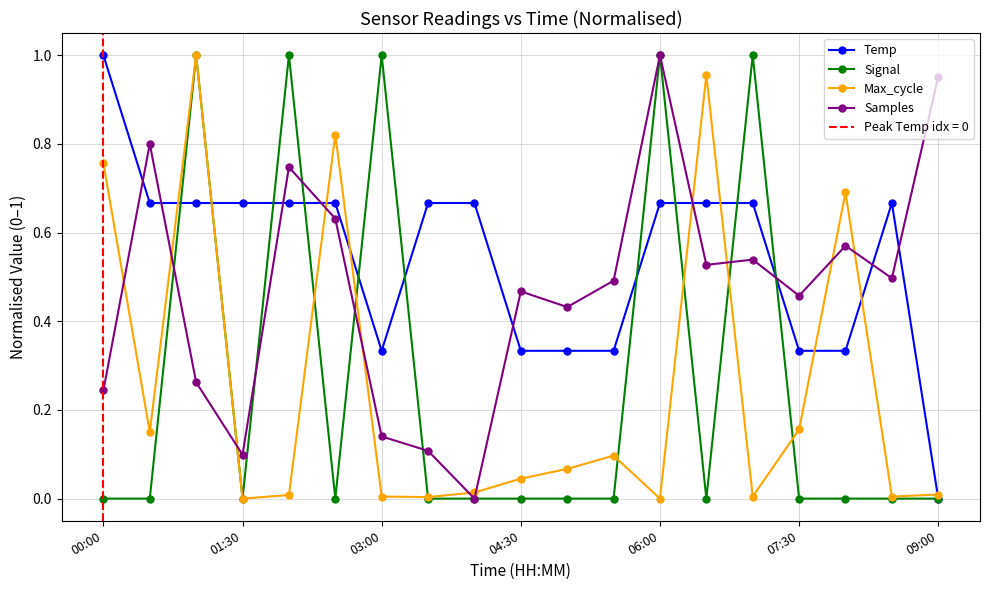

Where is Samples nearest to the value 0?

8